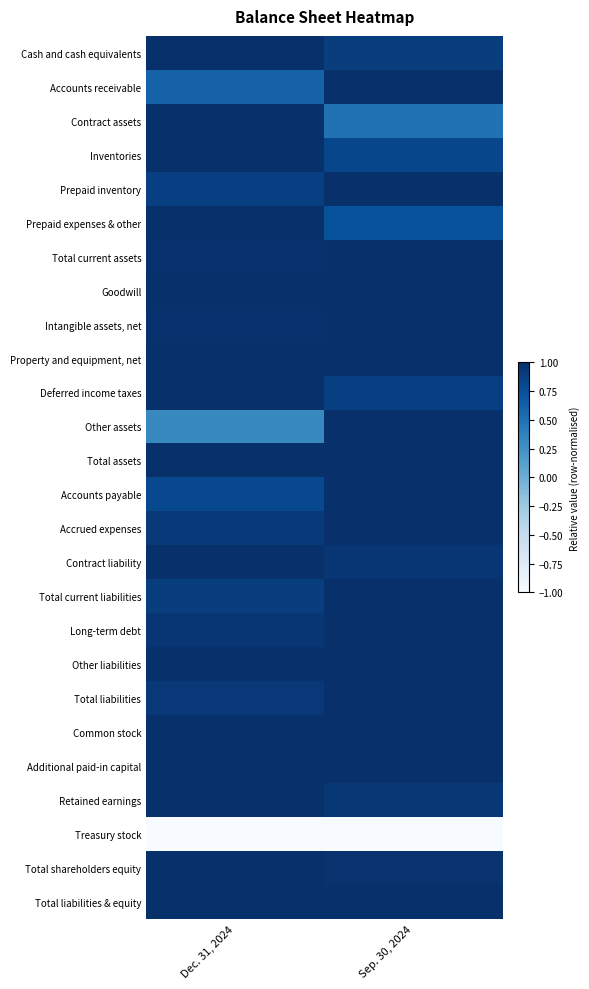

At which category is the sum across all series the highest?

Sep. 30, 2024